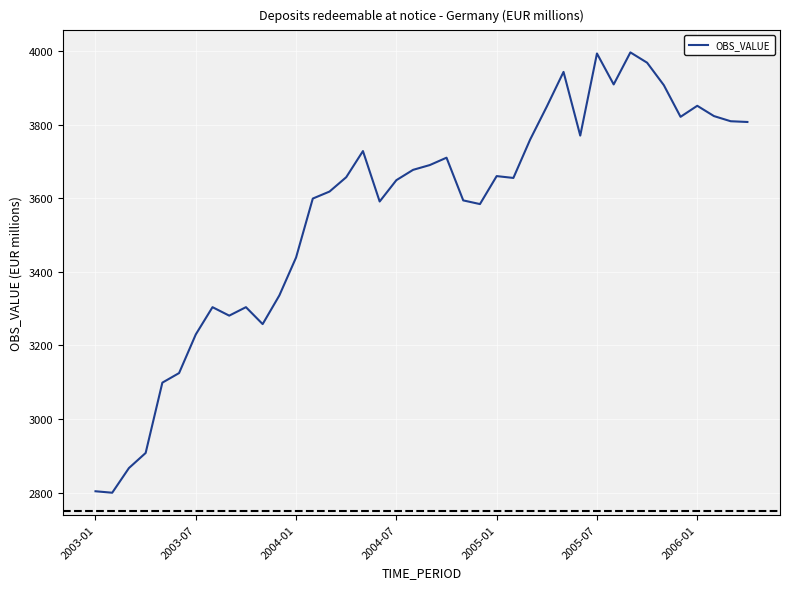

What is the minimum value shown in the chart?

2800